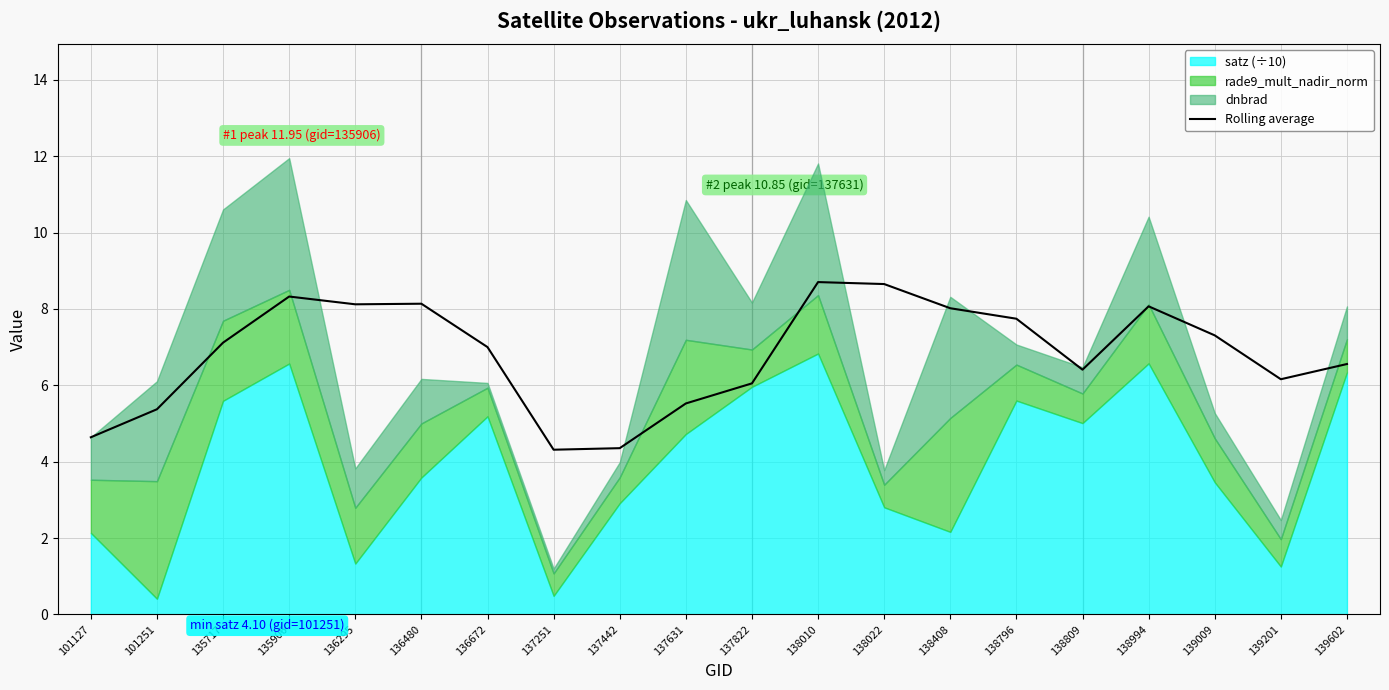

Reading left to right, extract all data points from this chart.

4.6	5.4	7.1	8.3	8.1	8.1	7.0	4.3	4.4	5.5	6.1	8.7	8.7	8.0	7.7	6.4	8.1	7.3	6.2	6.6